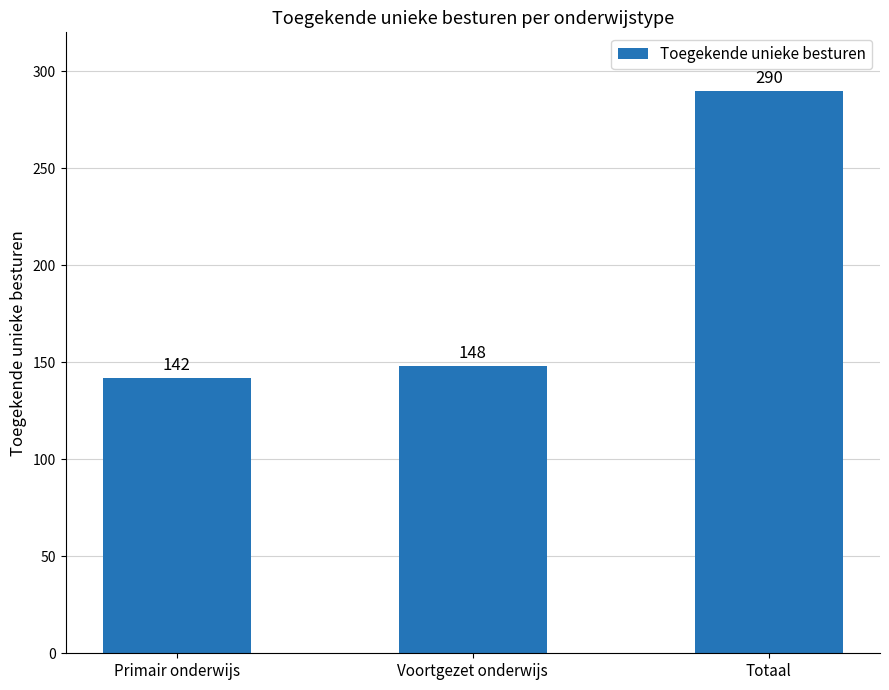

At which label is the value closest to 216?

Voortgezet onderwijs